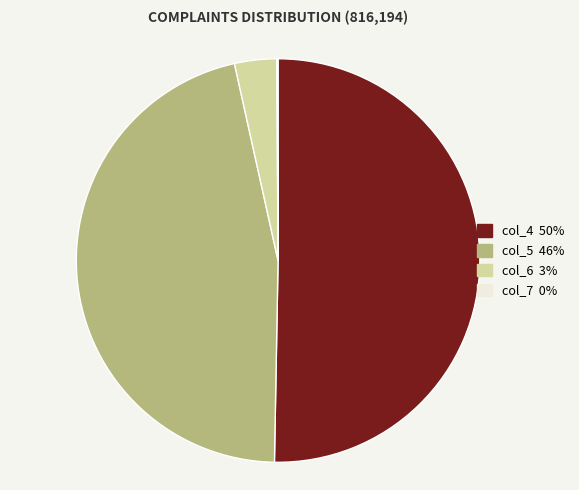

Is col_4 50% the majority of the pie?

Yes